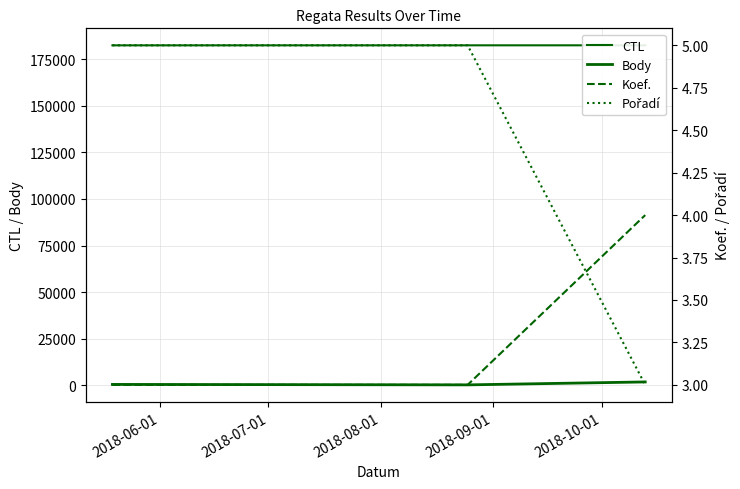

Count the Body values in the range 303 to 1876.

3